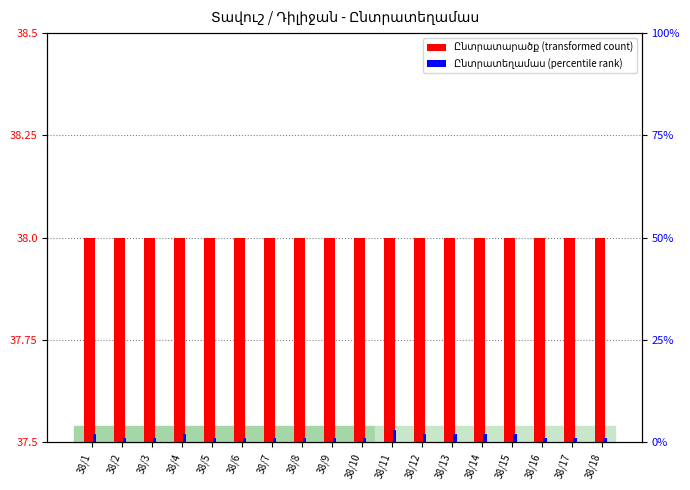

Rank the categories by Ընտրատեղամաս (rank) value from lowest to highest.

38/2, 38/3, 38/5, 38/6, 38/7, 38/8, 38/9, 38/10, 38/16, 38/17, 38/18, 38/1, 38/4, 38/12, 38/13, 38/14, 38/15, 38/11